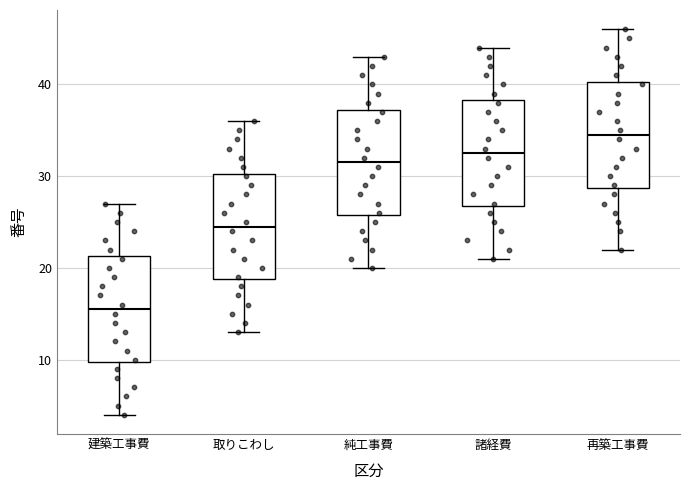

Which box has the lowest median line?

建築工事費